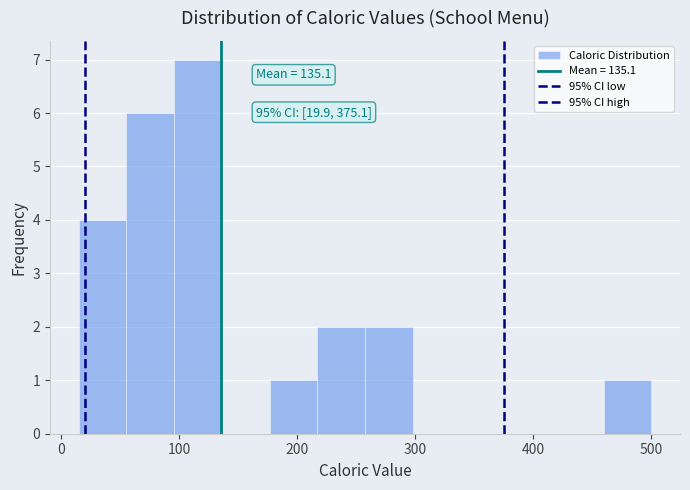

Which range on the x-axis has the tallest bar?

100 to 140